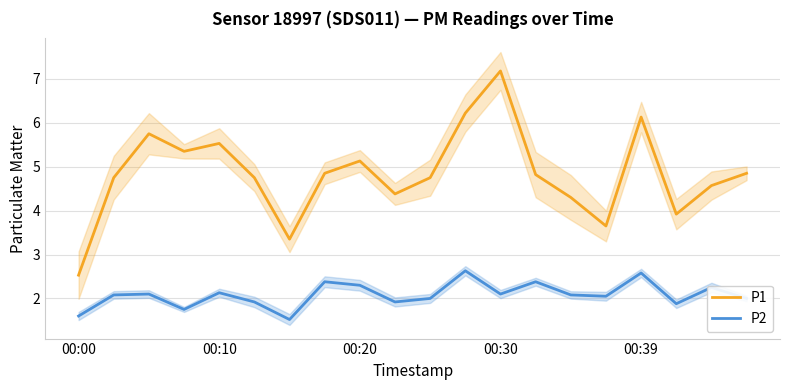

What is the smallest value displayed?

1.5